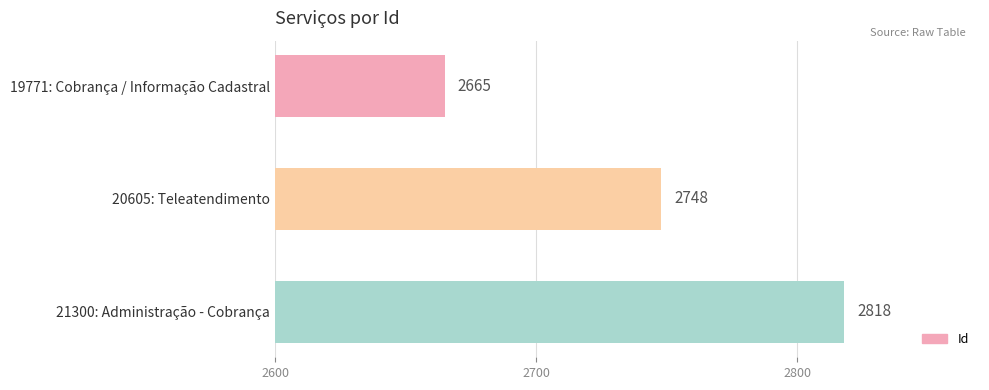

At which category does the chart reach its minimum across all series?

19771: Cobrança / Informação Cadastral